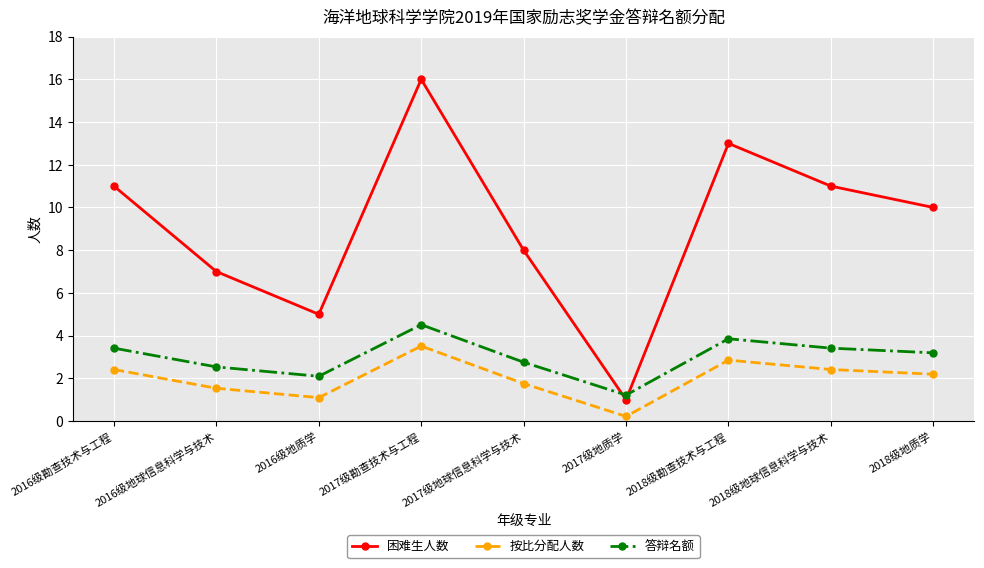

What is the difference between the maximum and second lowest values in the 按比分配人数 series?

2.4